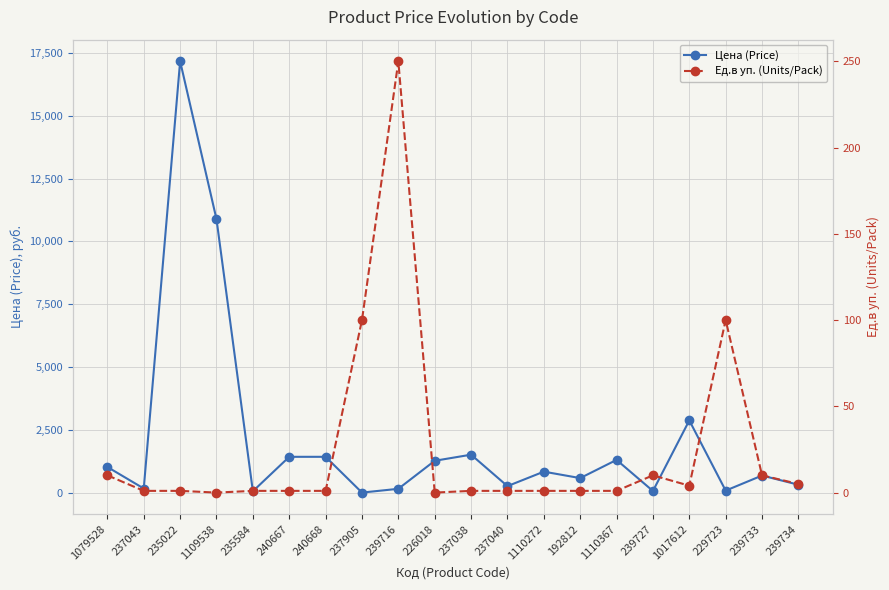

True or false: Ед.в уп. (Units/Pack) and Цена (Price) cross at least once.

True